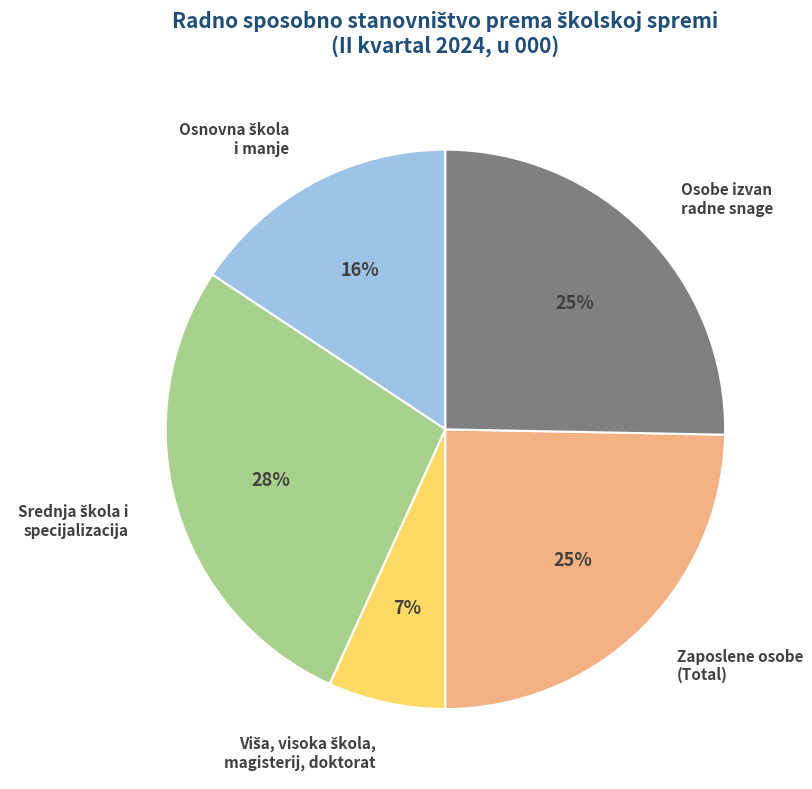

To the nearest percent, what is the average slice percentage?

20%